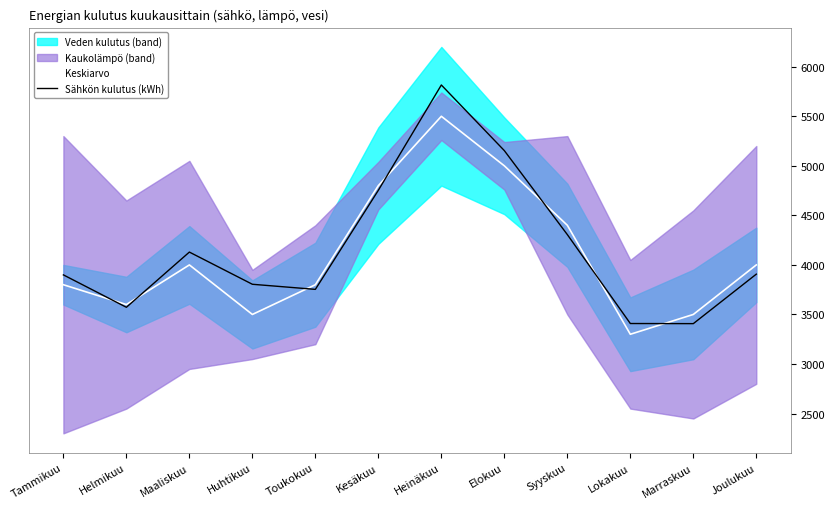

Between which two adjacent categories do Keskiarvo and Sähkön kulutus (kWh) first intersect?

Tammikuu and Helmikuu